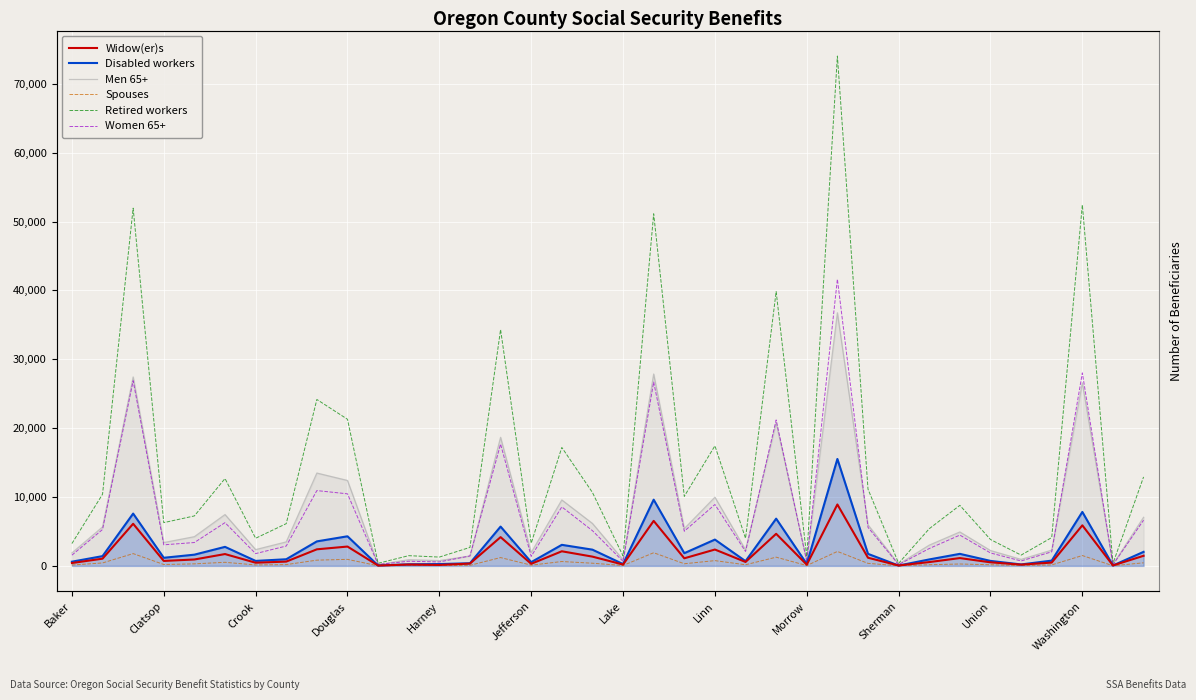

How many distinct data groups are displayed?

6